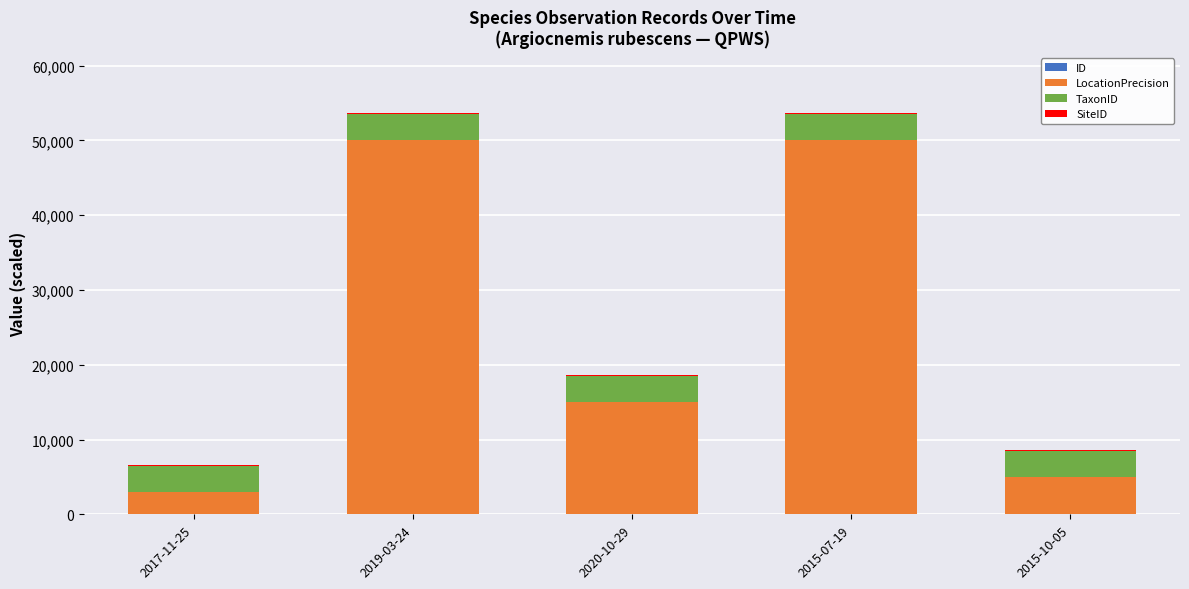

Are the bars grouped side by side (vs. stacked)?

No